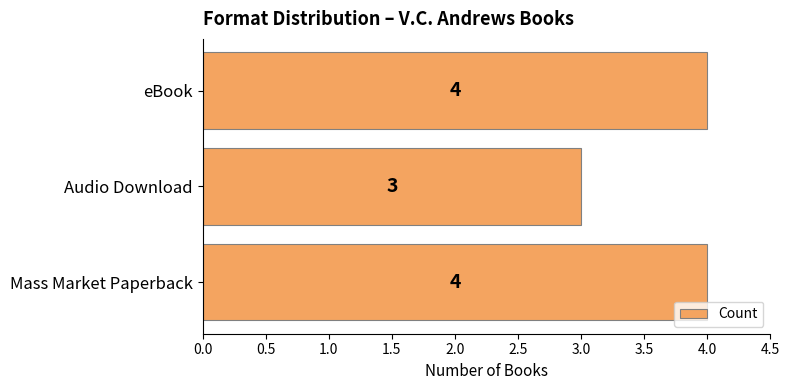

Is it true that the value at Audio Download is 1?

False